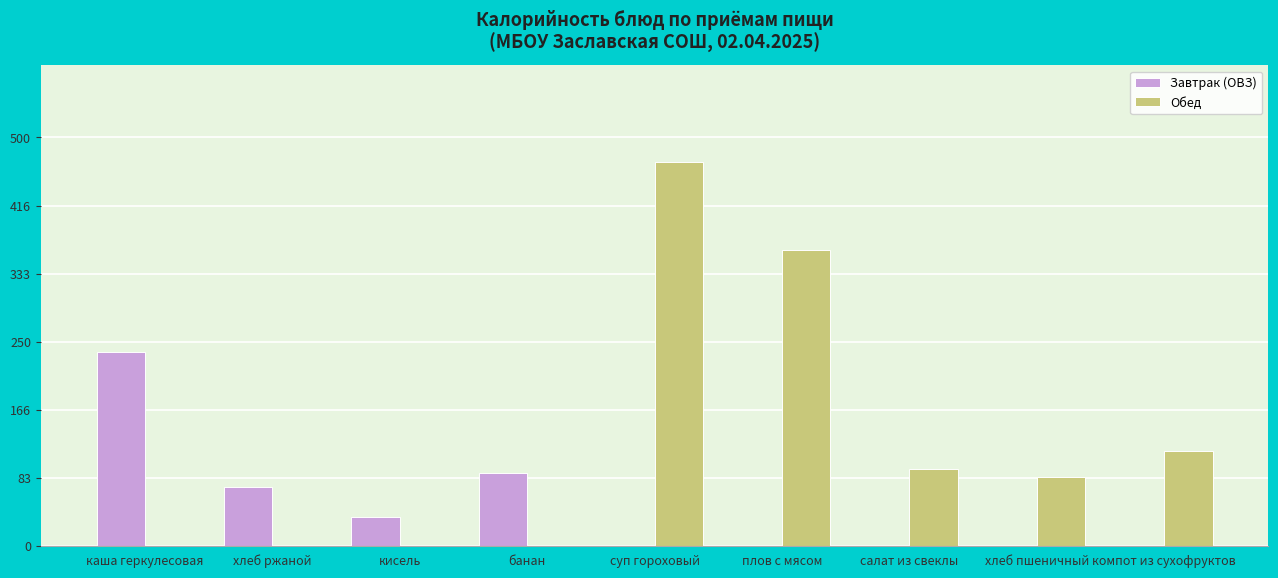

At which category is the sum across all series the highest?

суп гороховый